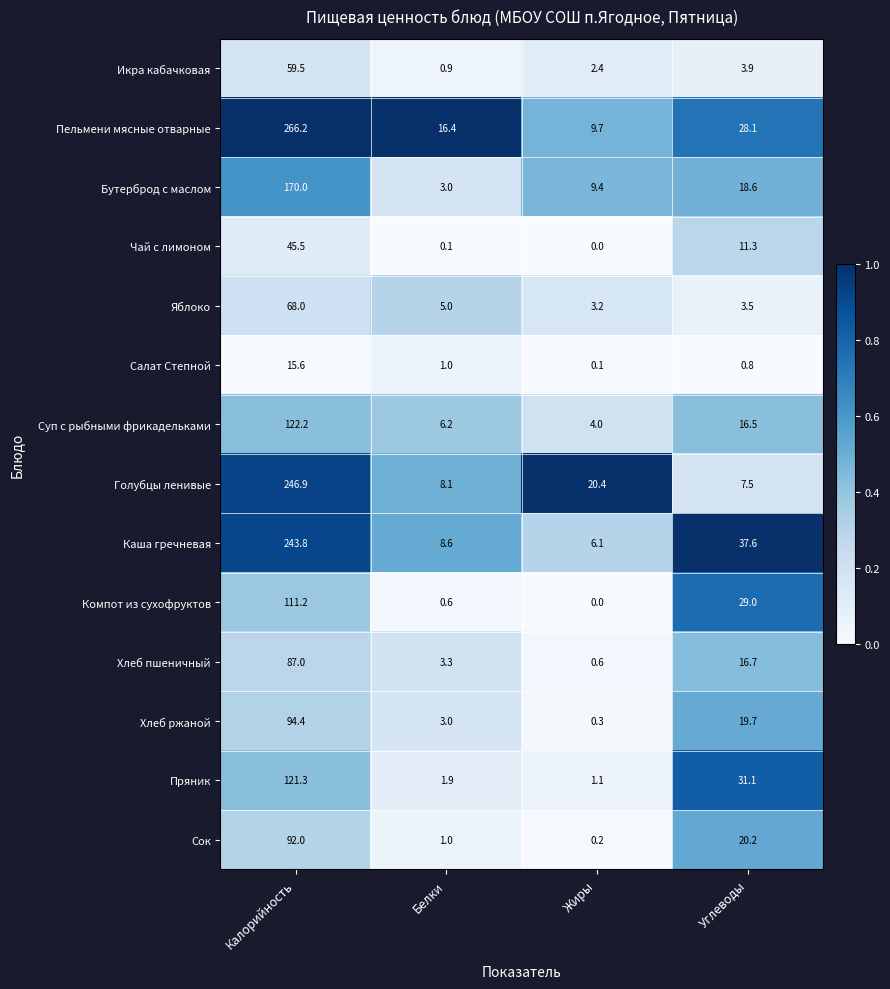

What is the difference between the maximum and minimum values in the Чай с лимоном series?

45.5